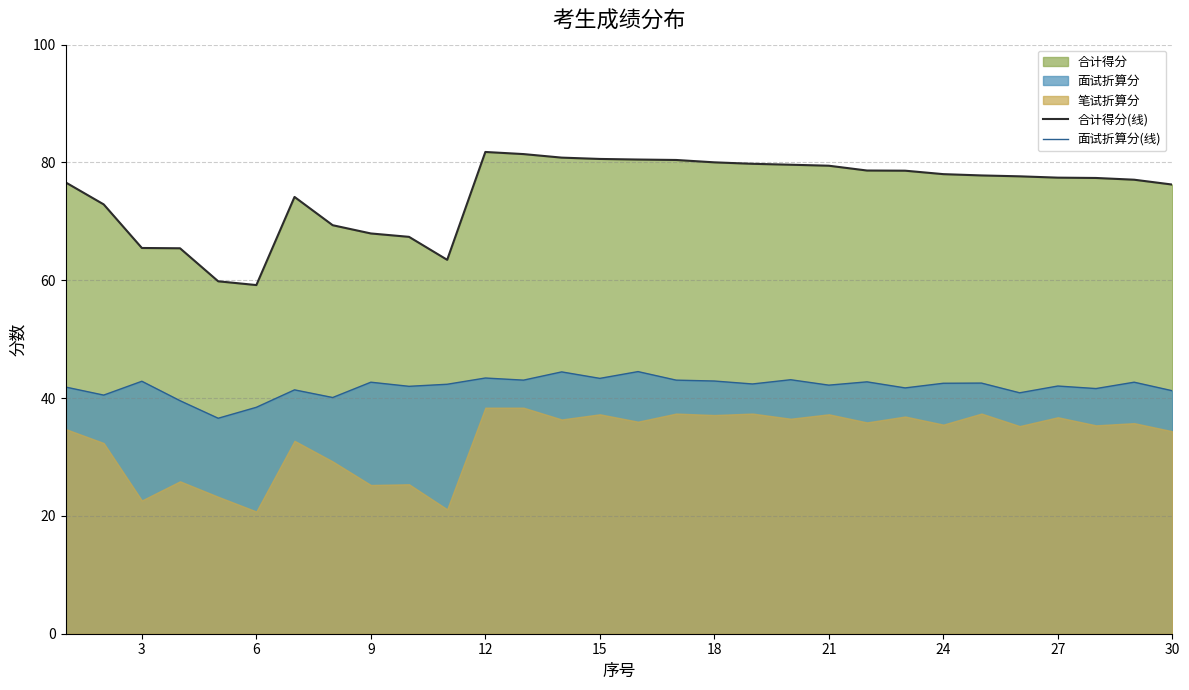

What is the difference between the second highest and minimum values in the 面试折算分(线) series?

7.9